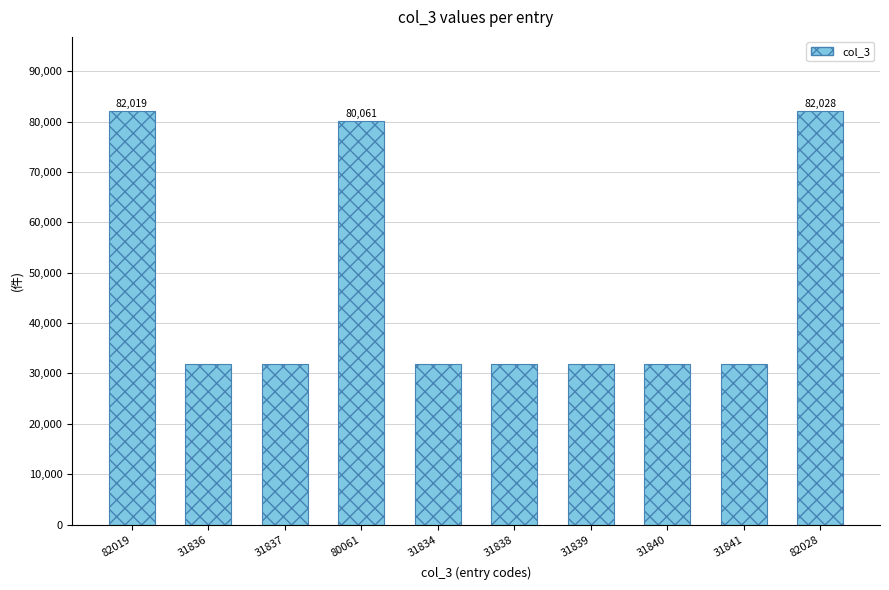

At which label does the data first exceed 31840?

82019